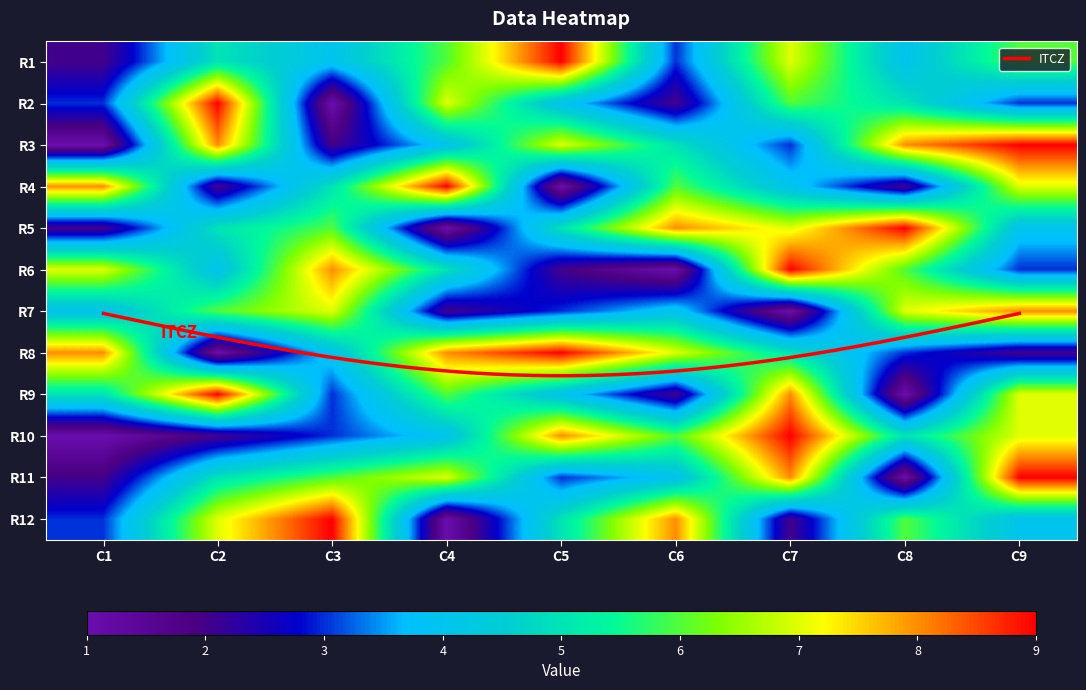

Reading left to right, extract all data points from this chart.

1: 2	3	1	8	2	7	4	8	5	1	2	3
2: 5	9	8	2	5	4	6	1	9	2	5	7
3: 4	1	2	5	6	8	7	4	3	3	6	9
4: 6	7	4	9	1	5	2	8	6	4	7	1
5: 9	4	7	1	5	2	3	9	4	8	3	5
6: 3	2	5	6	8	1	4	7	2	6	4	8
7: 7	6	3	4	7	9	1	5	8	9	8	2
8: 4	5	8	2	9	6	7	3	1	5	1	6
9: 6	3	9	7	4	3	8	2	7	7	9	4